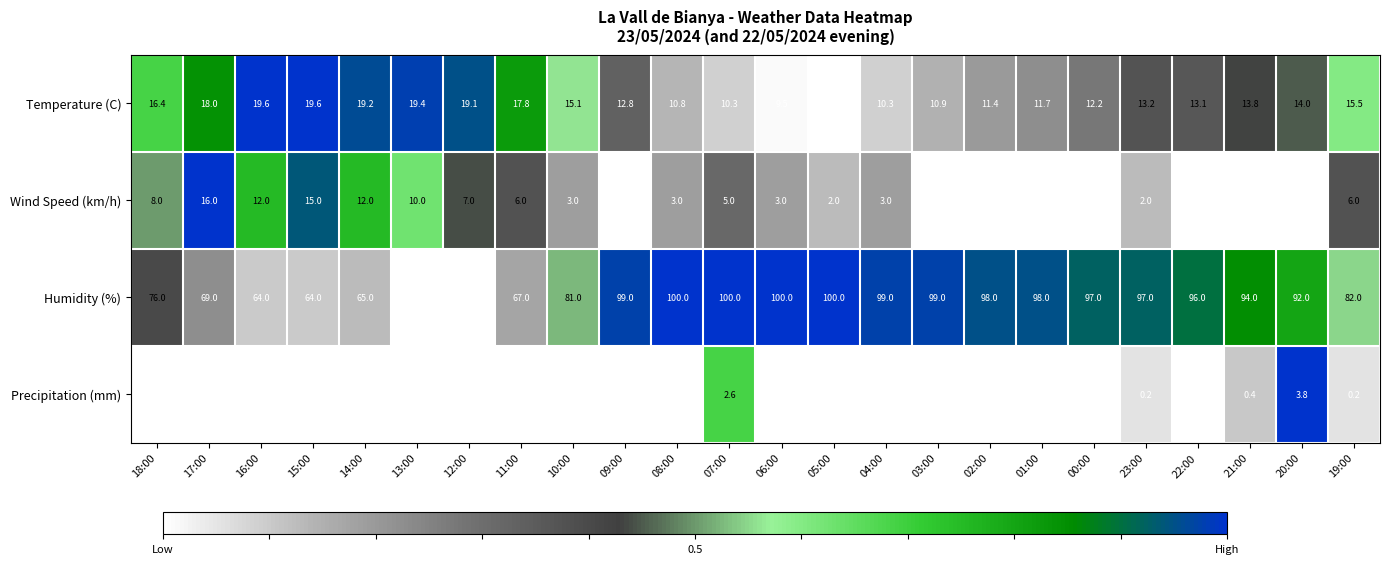

What is the minimum value for Humidity (%)?

60.0